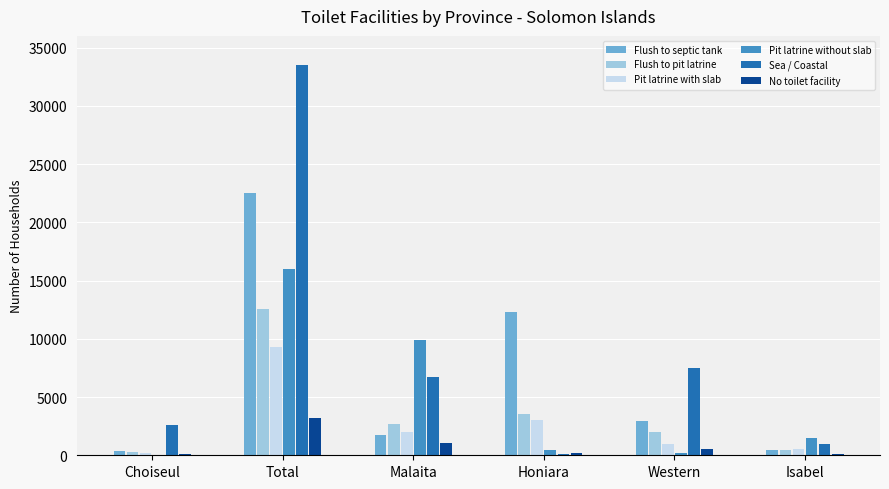

At which label does Sea / Coastal first exceed 6694?

Total